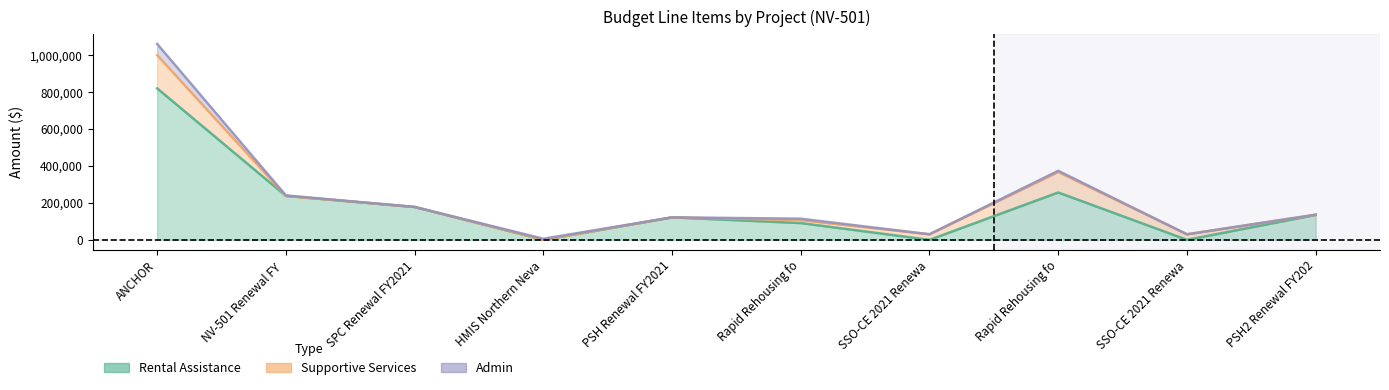

Reading left to right, transcribe all the data shown in this chart.

Rental Assistance: ANCHOR=819192	NV-501 Renewal FY 2021=237456	SPC Renewal FY2021=177792	HMIS Northern Nevada 2021=0	PSH Renewal FY2021=121464	Rapid Rehousing for Families=90672	SSO-CE 2021 Renewal (CE 1)=0	Rapid Rehousing for Domestic=256152	SSO-CE 2021 Renewal (CE 2)=0	PSH2 Renewal FY2021=134760
Supportive Services: ANCHOR=179754	NV-501 Renewal FY 2021=0	SPC Renewal FY2021=0	HMIS Northern Nevada 2021=0	PSH Renewal FY2021=0	Rapid Rehousing for Families=16080	SSO-CE 2021 Renewal (CE 1)=30000	Rapid Rehousing for Domestic=111076	SSO-CE 2021 Renewal (CE 2)=30000	PSH2 Renewal FY2021=0
Admin: ANCHOR=60844	NV-501 Renewal FY 2021=2640	SPC Renewal FY2021=0	HMIS Northern Nevada 2021=5845	PSH Renewal FY2021=0	Rapid Rehousing for Families=7631	SSO-CE 2021 Renewal (CE 1)=0	Rapid Rehousing for Domestic=6221	SSO-CE 2021 Renewal (CE 2)=0	PSH2 Renewal FY2021=1622